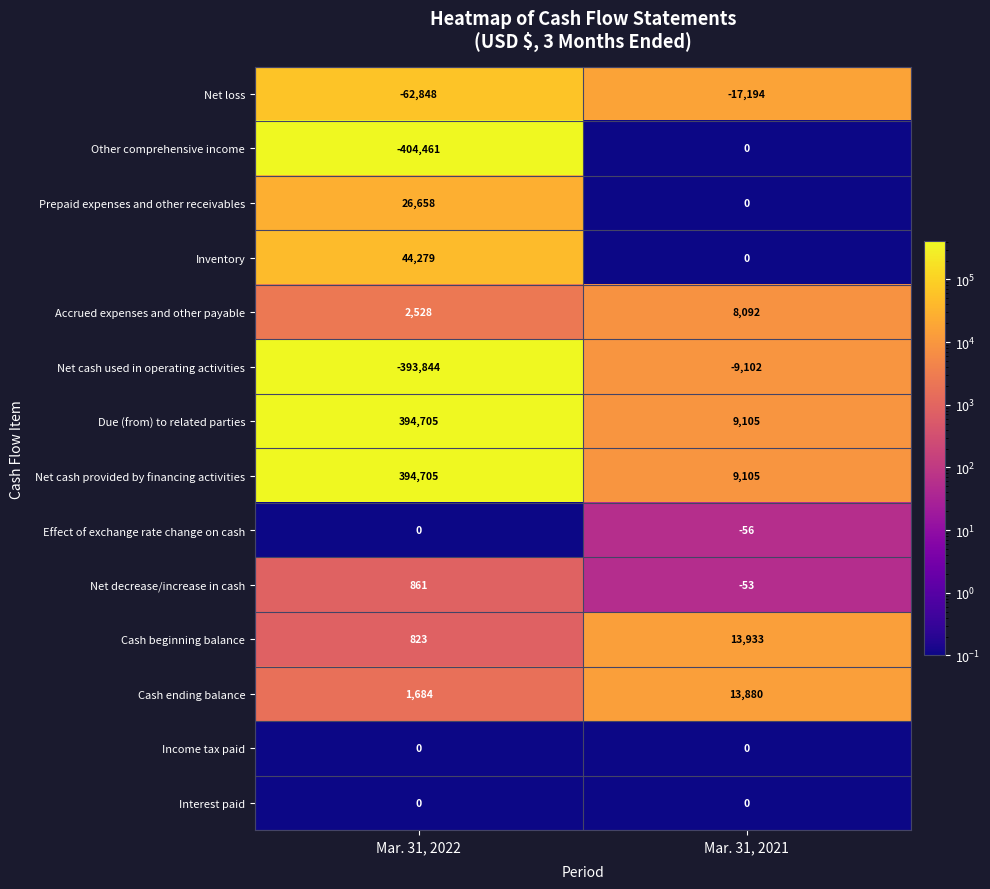

Reading left to right, extract all data points from this chart.

Net loss: Mar. 31, 2022=-62848	Mar. 31, 2021=-17194
Other comprehensive income: Mar. 31, 2022=-404461	Mar. 31, 2021=0
Prepaid expenses and other receivables: Mar. 31, 2022=26658	Mar. 31, 2021=0
Inventory: Mar. 31, 2022=44279	Mar. 31, 2021=0
Accrued expenses and other payable: Mar. 31, 2022=2528	Mar. 31, 2021=8092
Net cash used in operating activities: Mar. 31, 2022=-393844	Mar. 31, 2021=-9102
Due (from) to related parties: Mar. 31, 2022=394705	Mar. 31, 2021=9105
Net cash provided by financing activities: Mar. 31, 2022=394705	Mar. 31, 2021=9105
Effect of exchange rate change on cash: Mar. 31, 2022=0	Mar. 31, 2021=-56
Net decrease/increase in cash: Mar. 31, 2022=861	Mar. 31, 2021=-53
Cash beginning balance: Mar. 31, 2022=823	Mar. 31, 2021=13933
Cash ending balance: Mar. 31, 2022=1684	Mar. 31, 2021=13880
Income tax paid: Mar. 31, 2022=0	Mar. 31, 2021=0
Interest paid: Mar. 31, 2022=0	Mar. 31, 2021=0